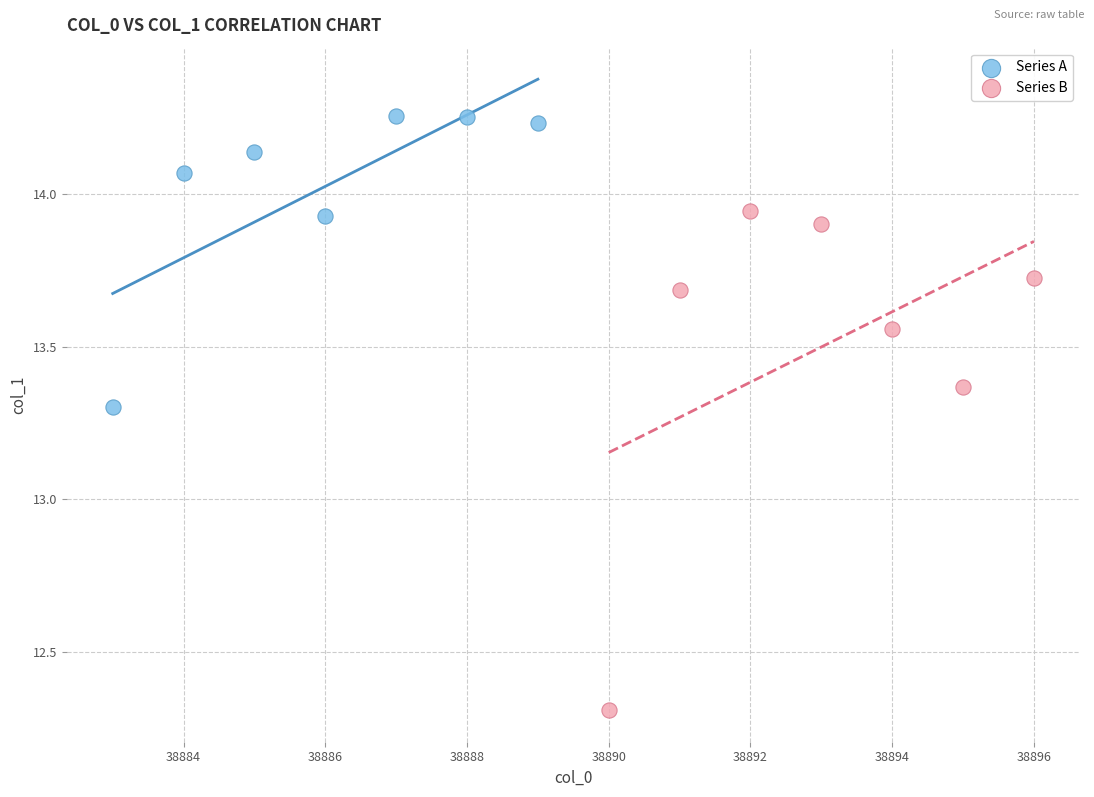

What are all the series names shown in the legend?

Series A, Series B